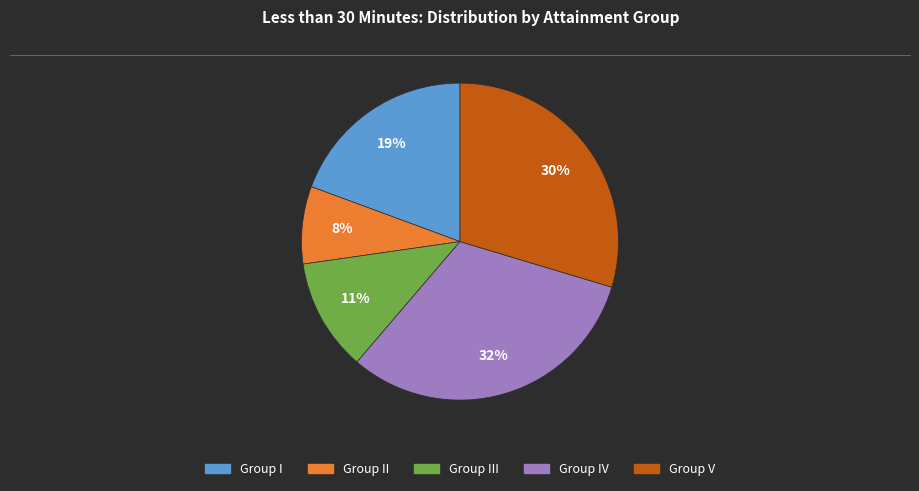

Count the number of slices in the pie.

5